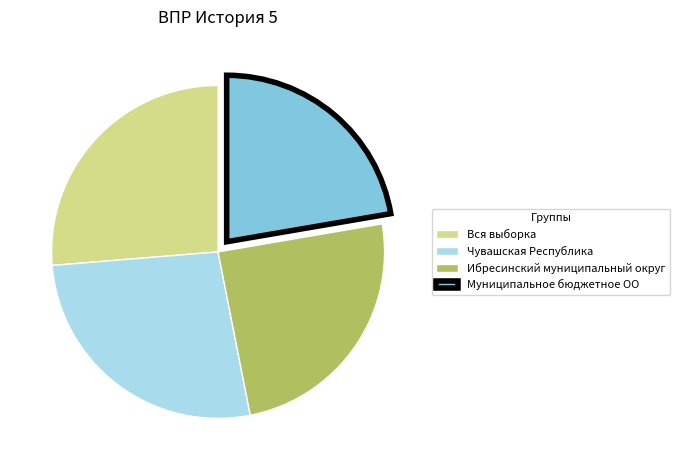

Which slice is the largest?

Чувашская Республика